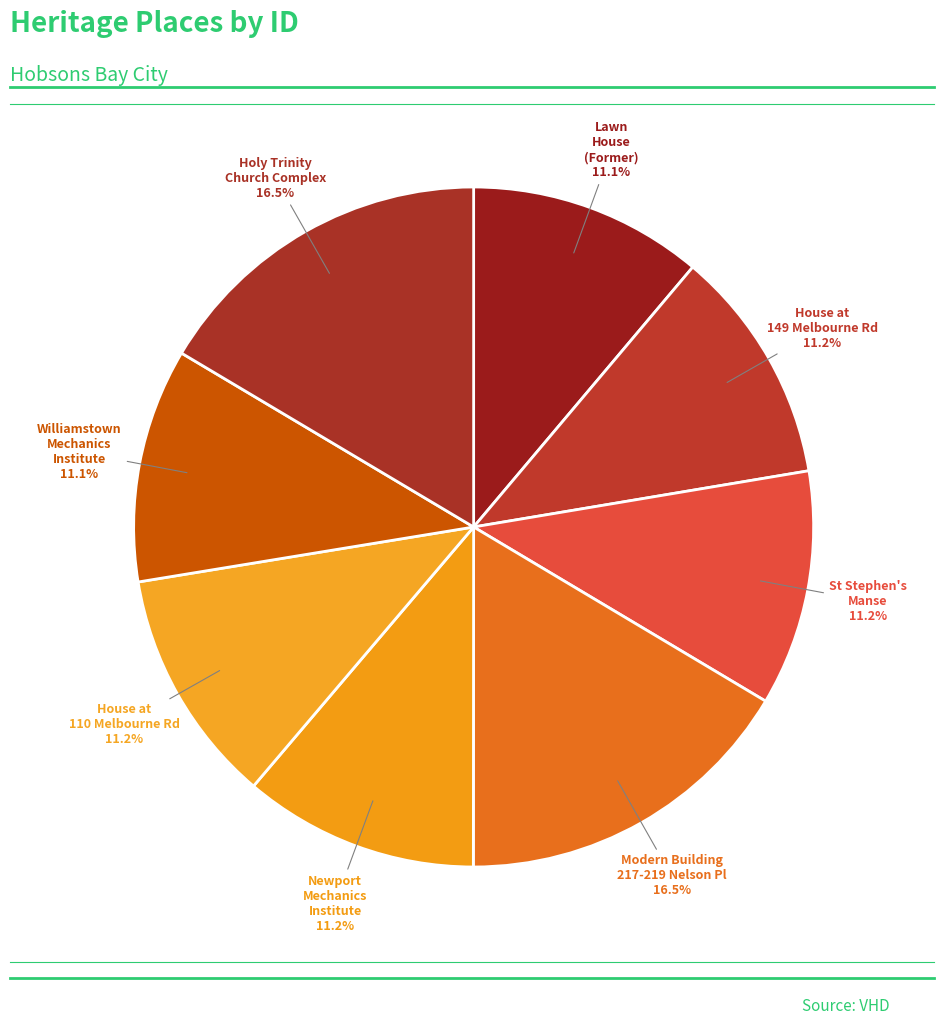

Is St Stephen's Manse the majority of the pie?

No